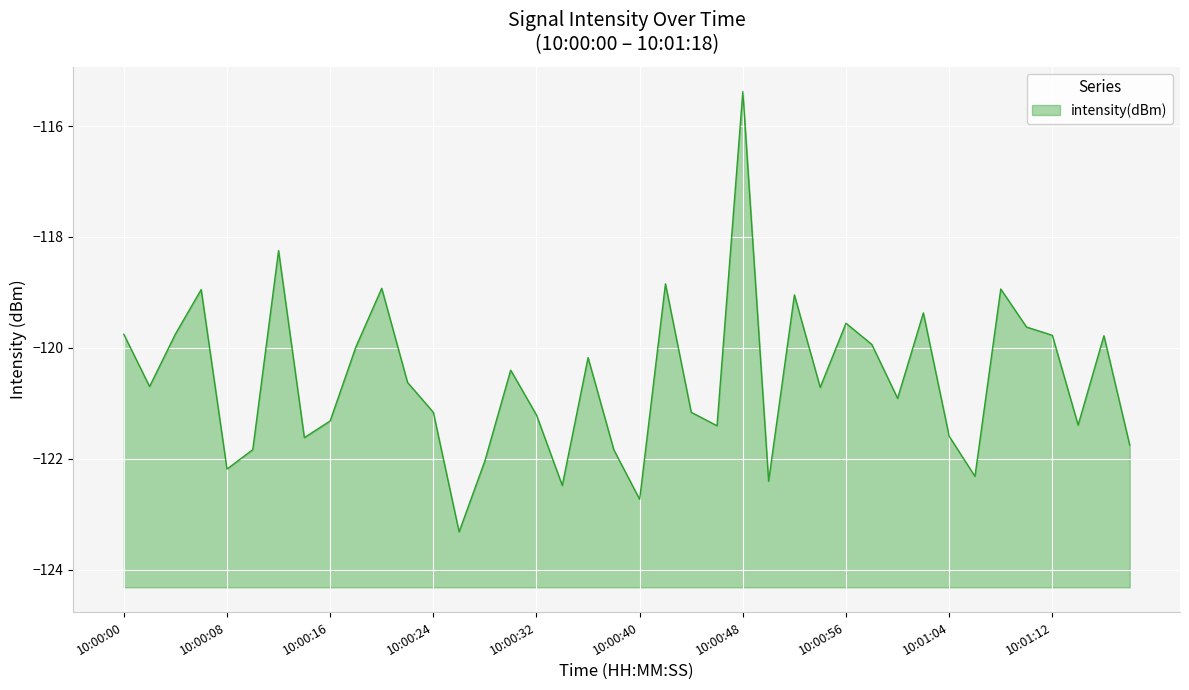

What is the smallest value displayed?

-123.3